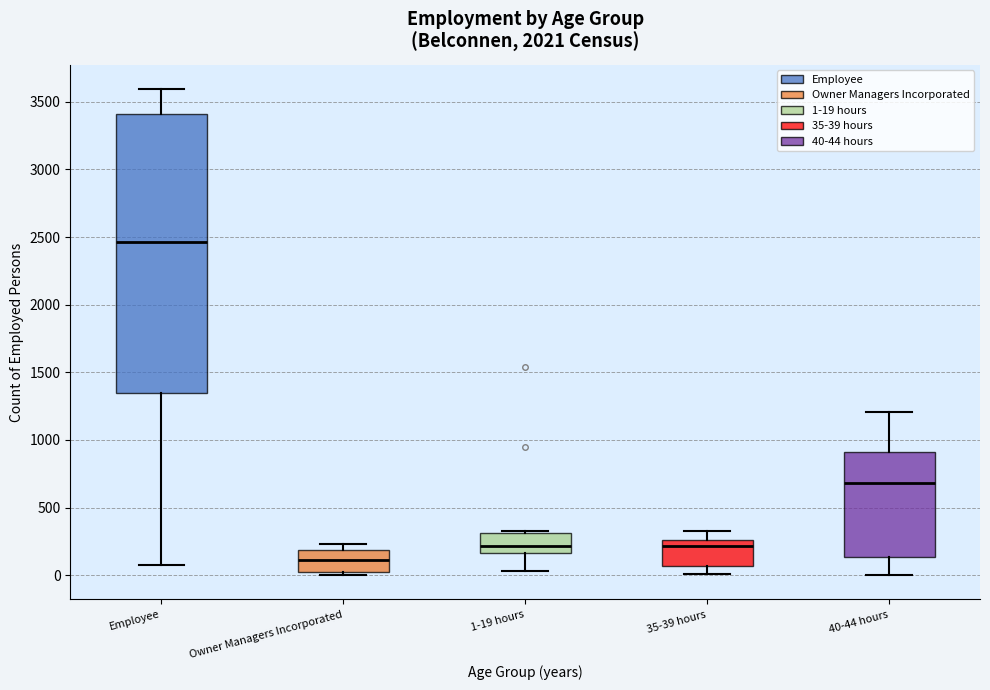

Which box has the lowest median line?

Owner Managers Incorporated